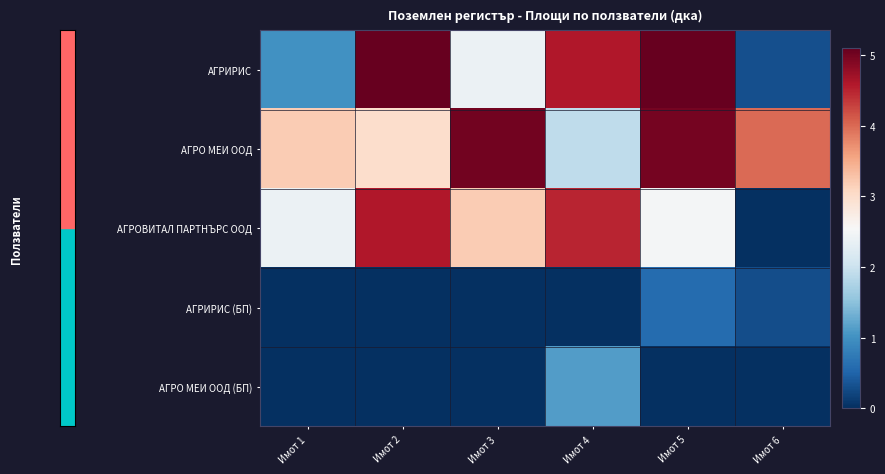

What is the spread (max minus min) of values at Имот 4?

4.6